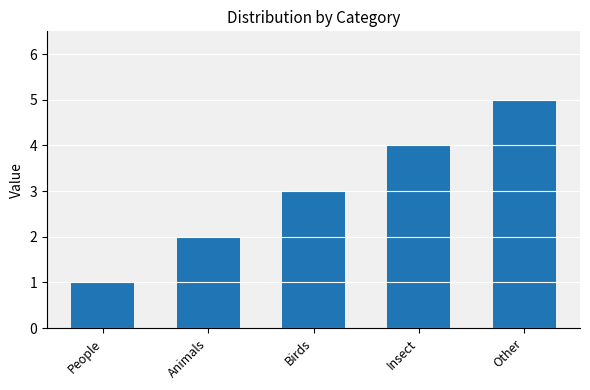

What is the maximum value shown in the chart?

5